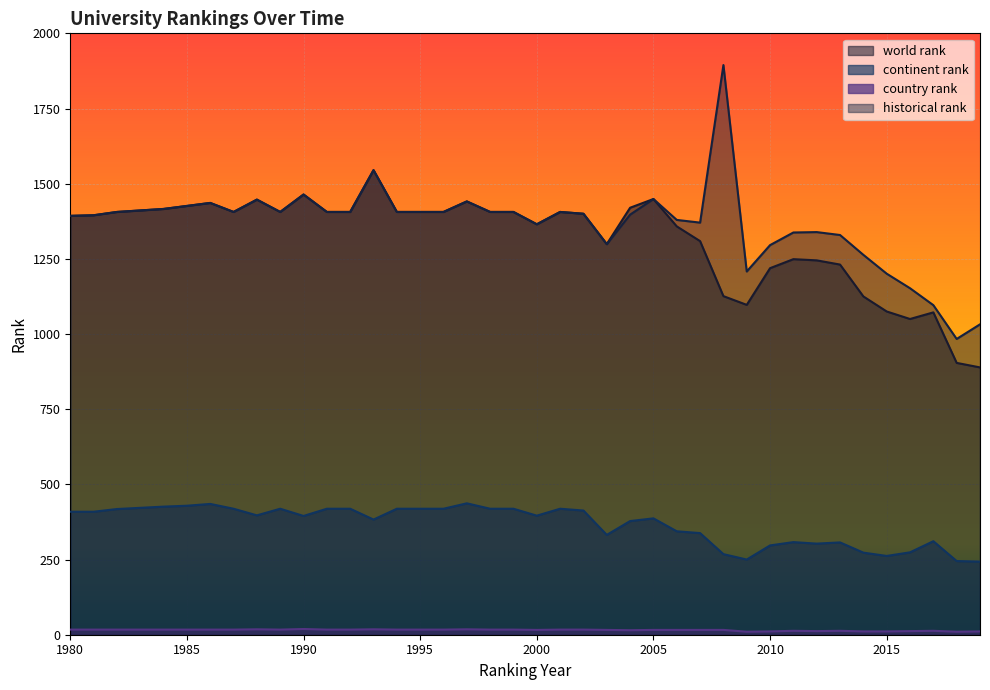

What is the highest value of the country rank series?

19.0